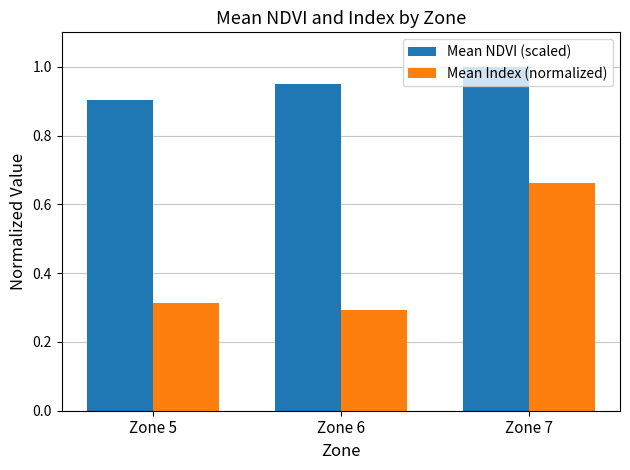

Which series has the largest total across all categories?

Mean NDVI (scaled)